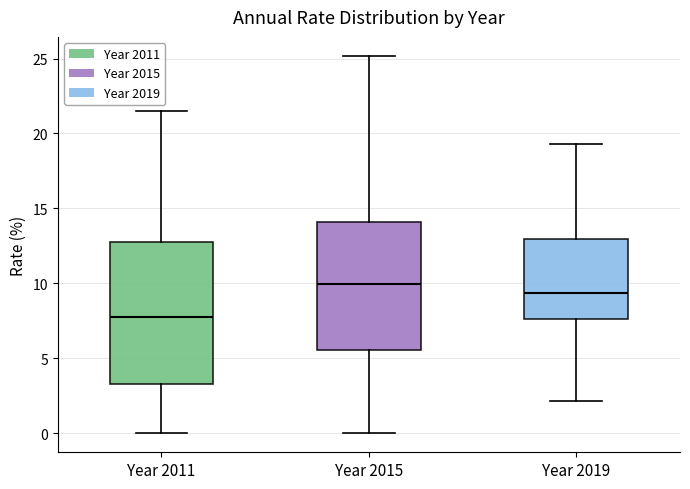

Reading left to right, transcribe this box plot: for each box, give where its median line is, the range the box spans, and where its two whiskers end, as read against the y-axis. The values are not printed on the chart, so give them approximately, as read against the axis.

Year 2011: median 8.0, box 3.5 to 13.0, whiskers 0.0 to 21.5
Year 2015: median 10.0, box 5.5 to 14.0, whiskers 0.0 to 25.0
Year 2019: median 9.5, box 7.5 to 13.0, whiskers 2.0 to 19.5